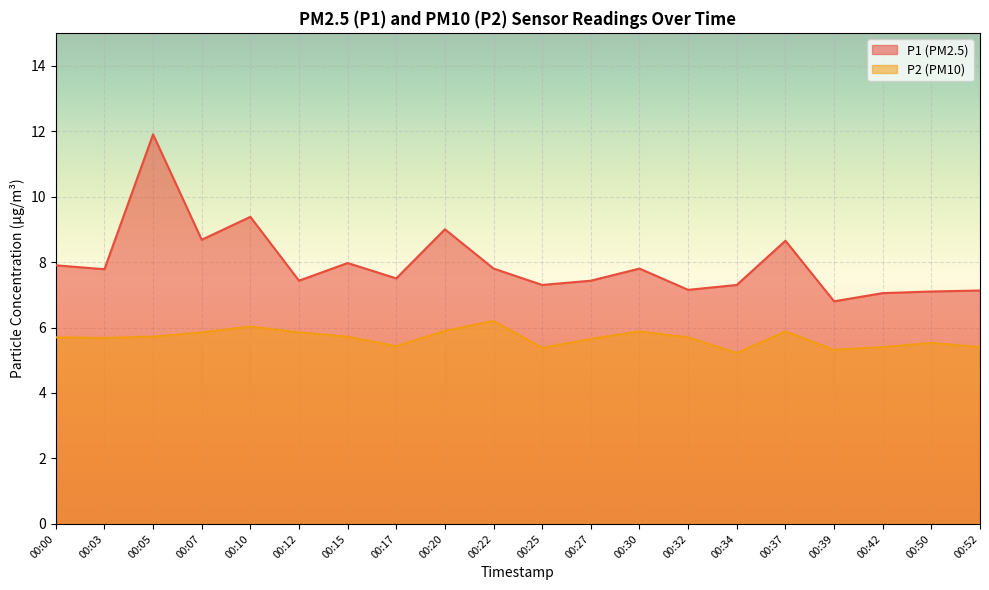

What is the value of the P1 point at the 18th from the left?

7.0